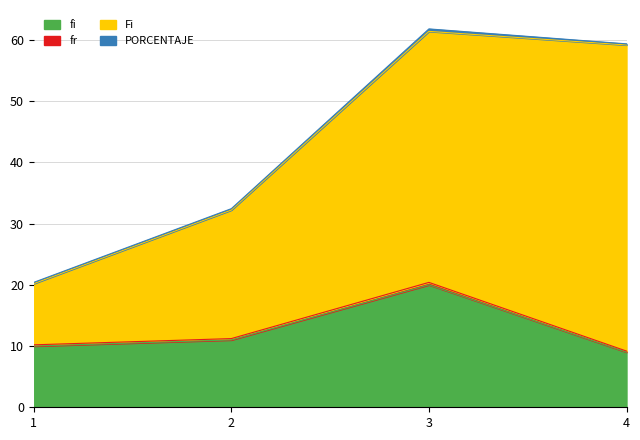

Does the chart have visible grid lines?

Yes